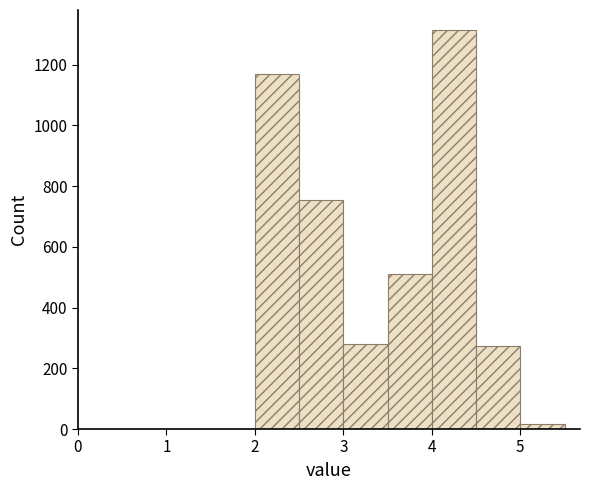

Reading left to right, transcribe this chart: for each bar, give the range it covers on the x-axis and its height. The values are not printed on the chart, so give them approximately, as read against the axis.

2.0 to 2.5: 1160
2.5 to 3.0: 760
3.0 to 3.5: 280
3.5 to 4.0: 520
4.0 to 4.5: 1320
4.5 to 5.0: 280
5.0 to 5.5: under 20